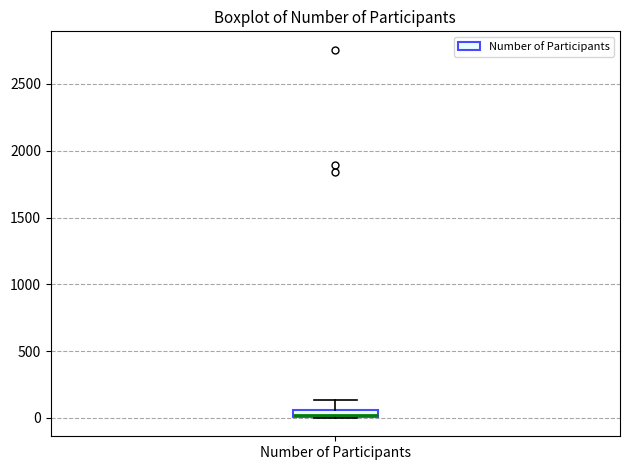

Where is the upper edge of the box for Number of Participants on the y-axis? The values are not printed on the chart, so give them approximately, as read against the axis.

50